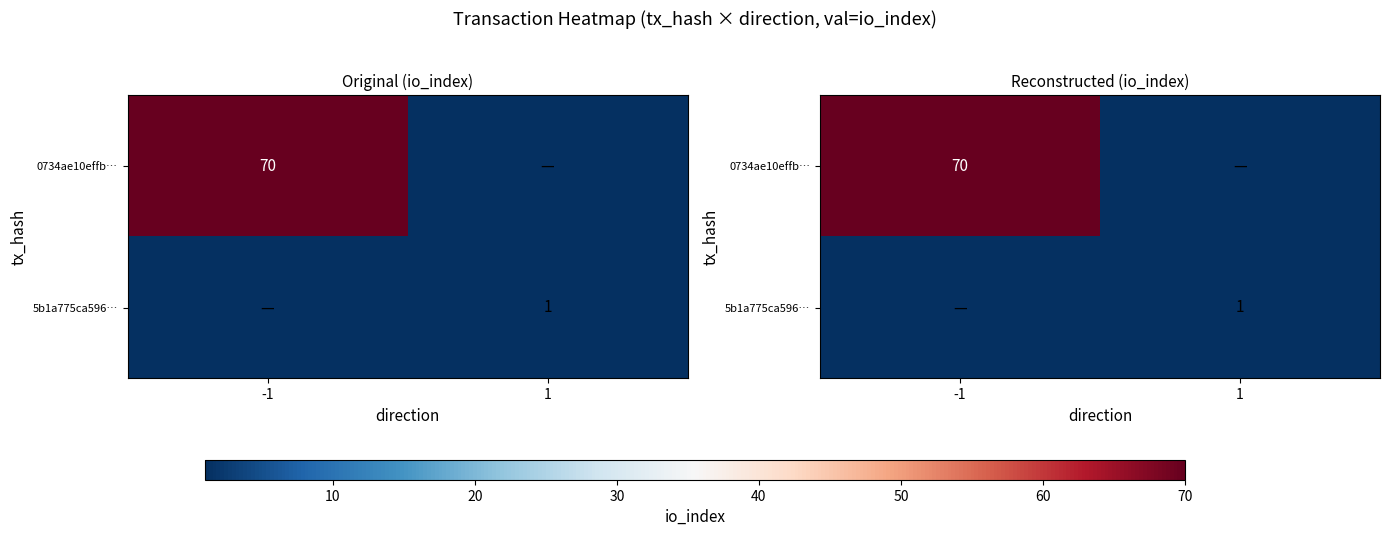

At how many categories does at least one series exceed 17?

1